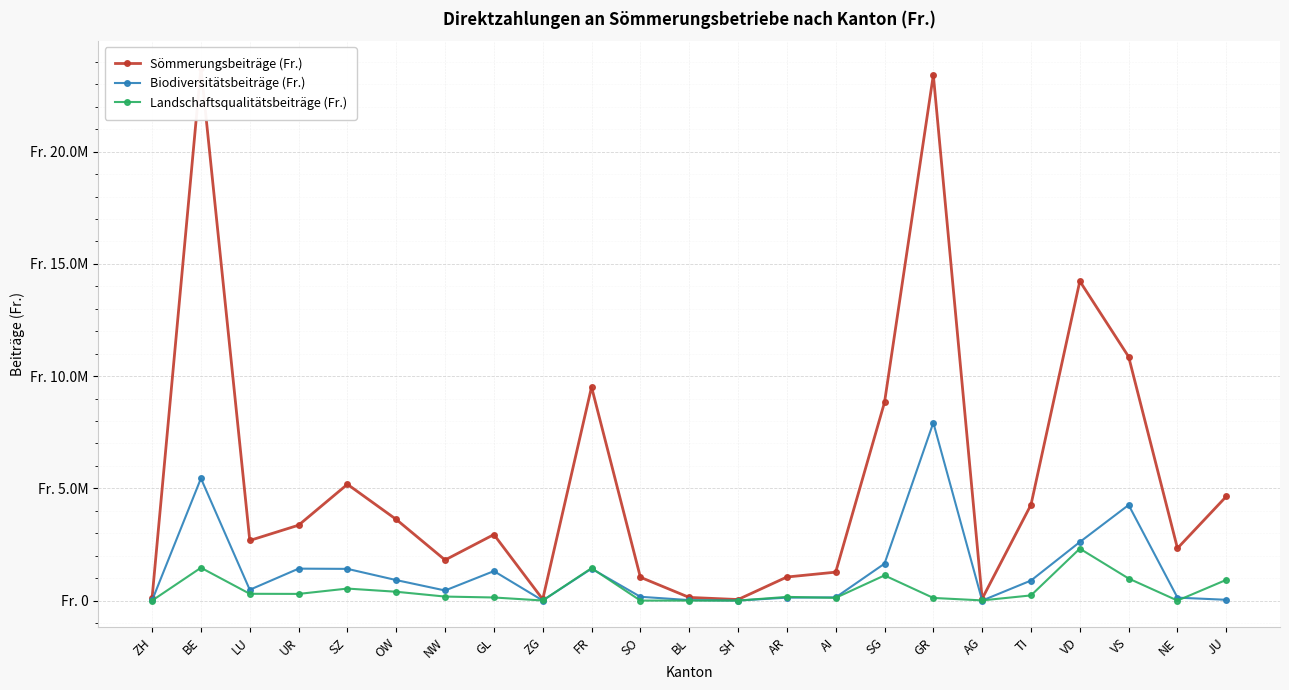

What is the greatest value displayed?

23734843